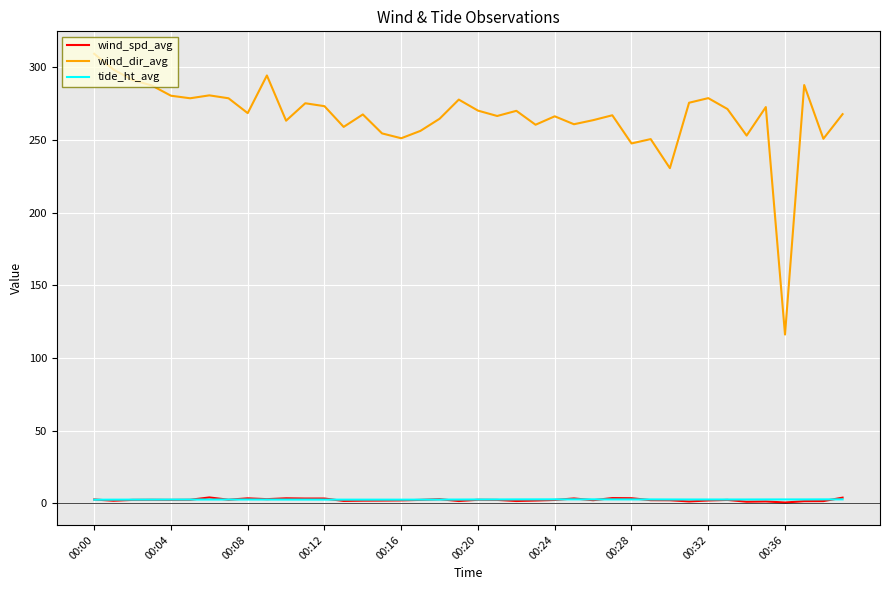

Which series has the largest total across all categories?

wind_dir_avg